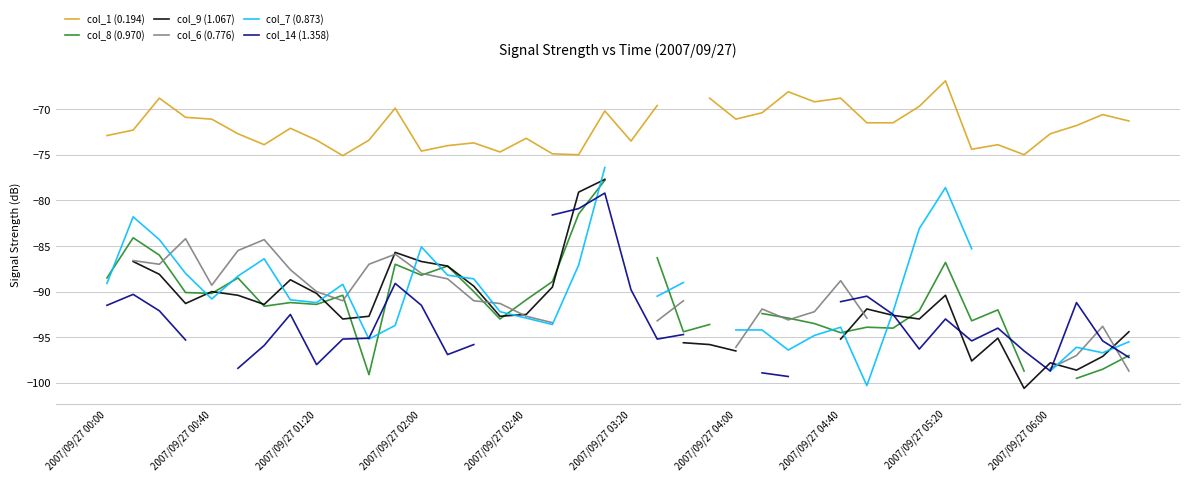

Where do col_6 (0.776) and col_9 (1.067) first cross each other?

10 and 11